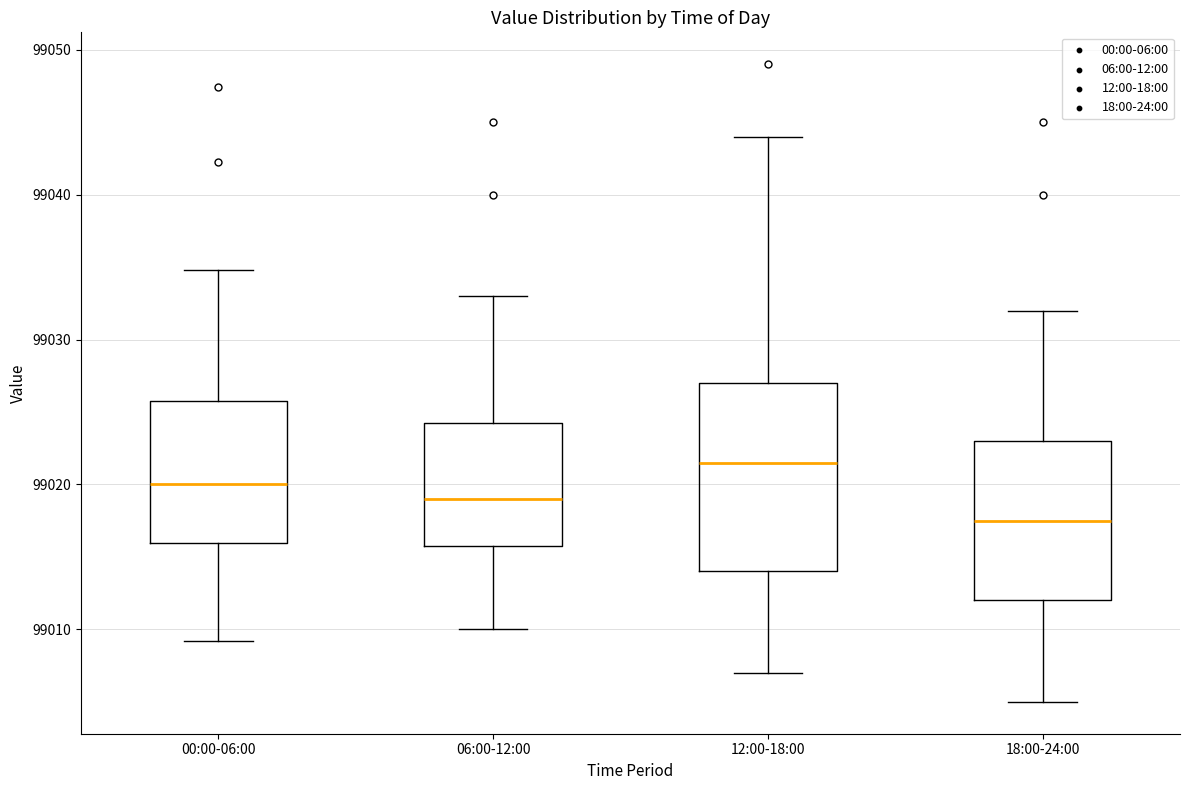

Reading left to right, read every box against the y-axis: the position of its median line, the range the box covers, and the ends of its whiskers. The values are not printed on the chart, so give them approximately, as read against the axis.

00:00-06:00: median 99020, box 99016 to 99026, whiskers 99009 to 99035
06:00-12:00: median 99019, box 99016 to 99024, whiskers 99010 to 99033
12:00-18:00: median 99022, box 99014 to 99027, whiskers 99007 to 99044
18:00-24:00: median 99018, box 99012 to 99023, whiskers 99005 to 99032